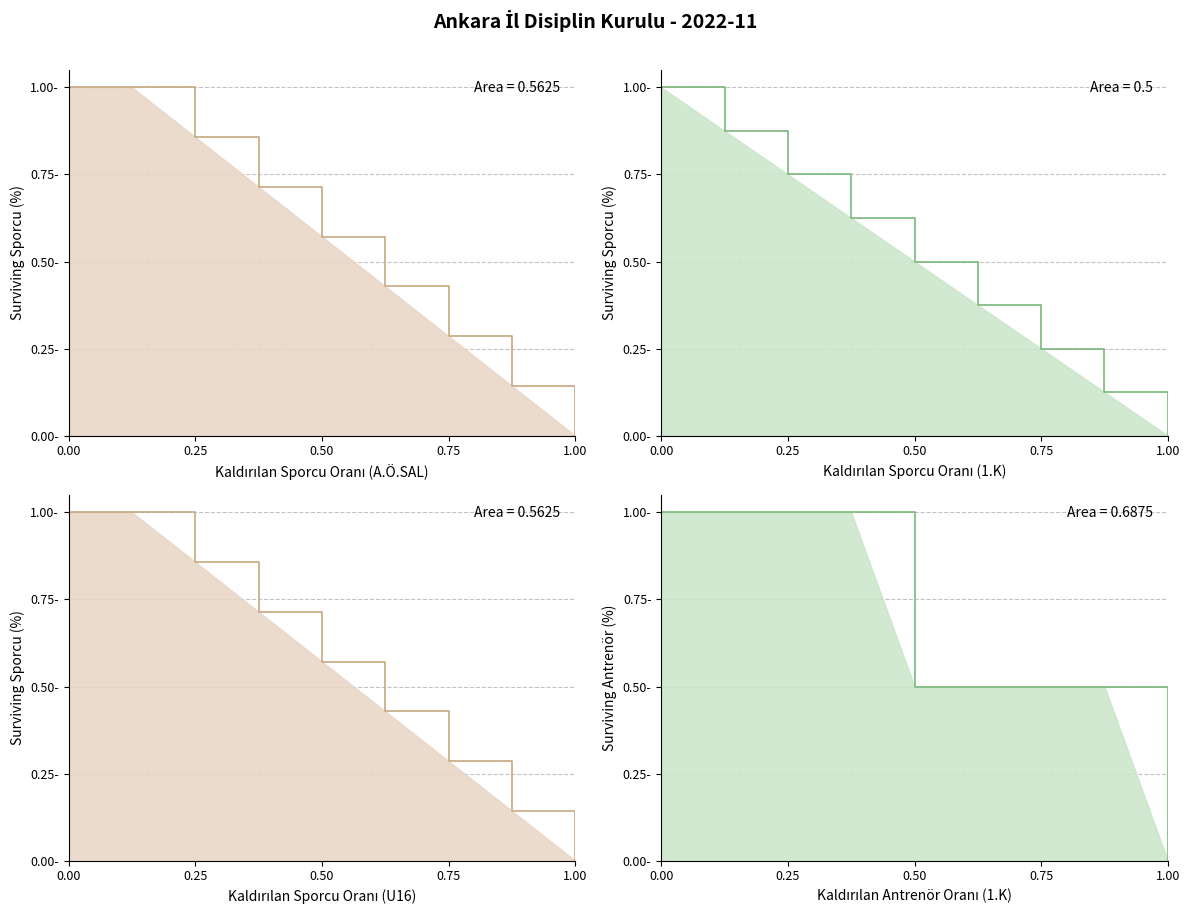

What is the sum of all A.Ö.SAL values?

4.5